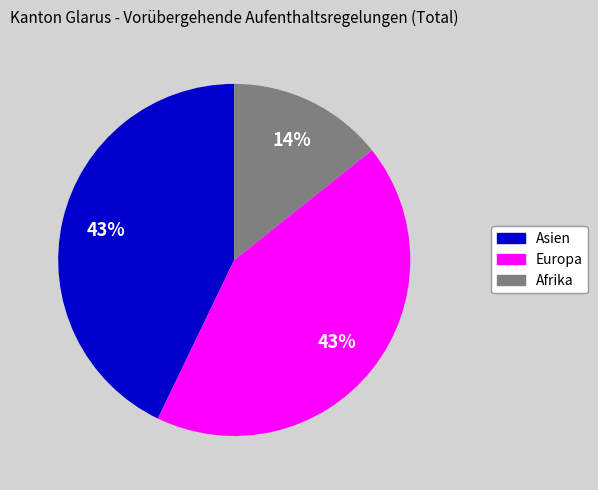

To the nearest percent, what is the combined percentage of Afrika and Asien?

57%